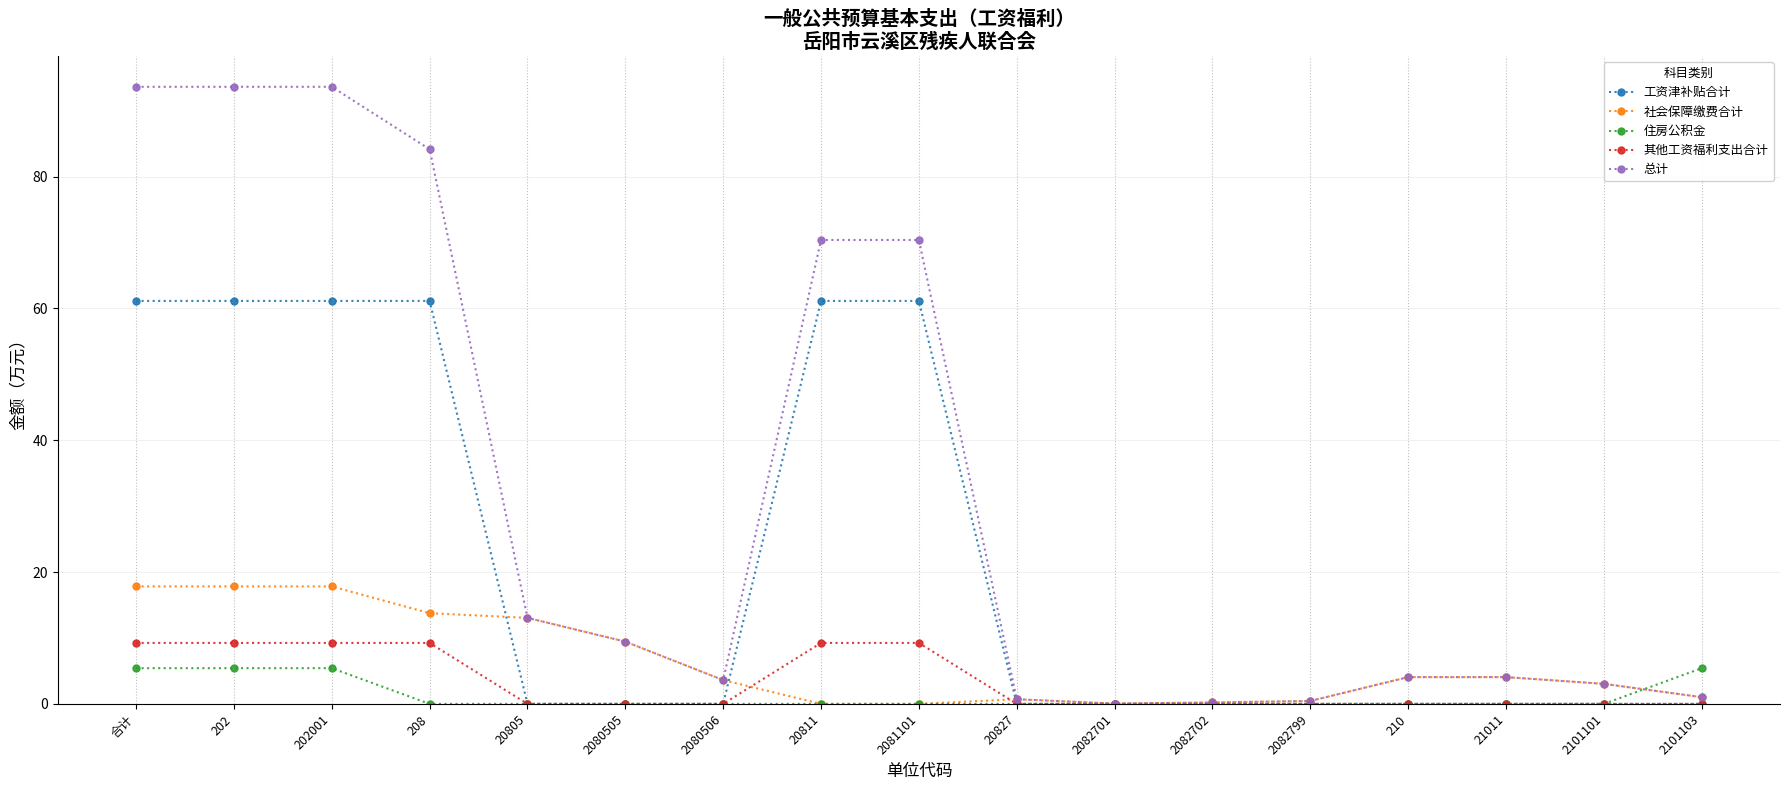

How many data points does each series have?

17